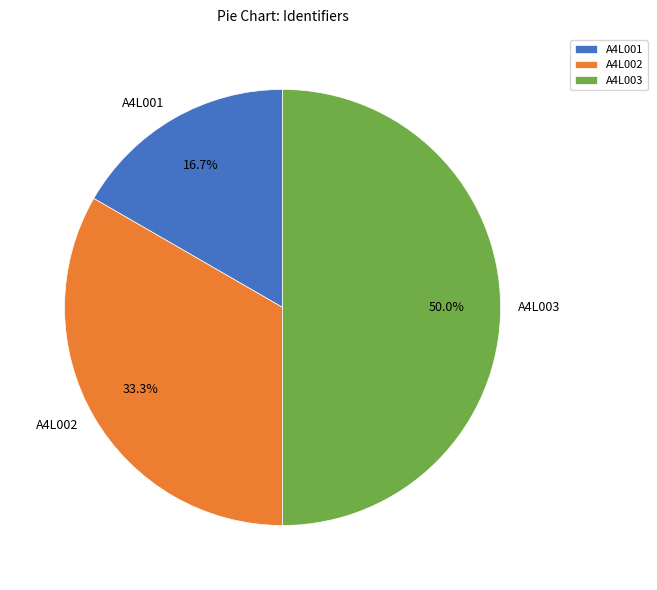

Combined, what portion of the pie is A4L002 and A4L003?

83.3%